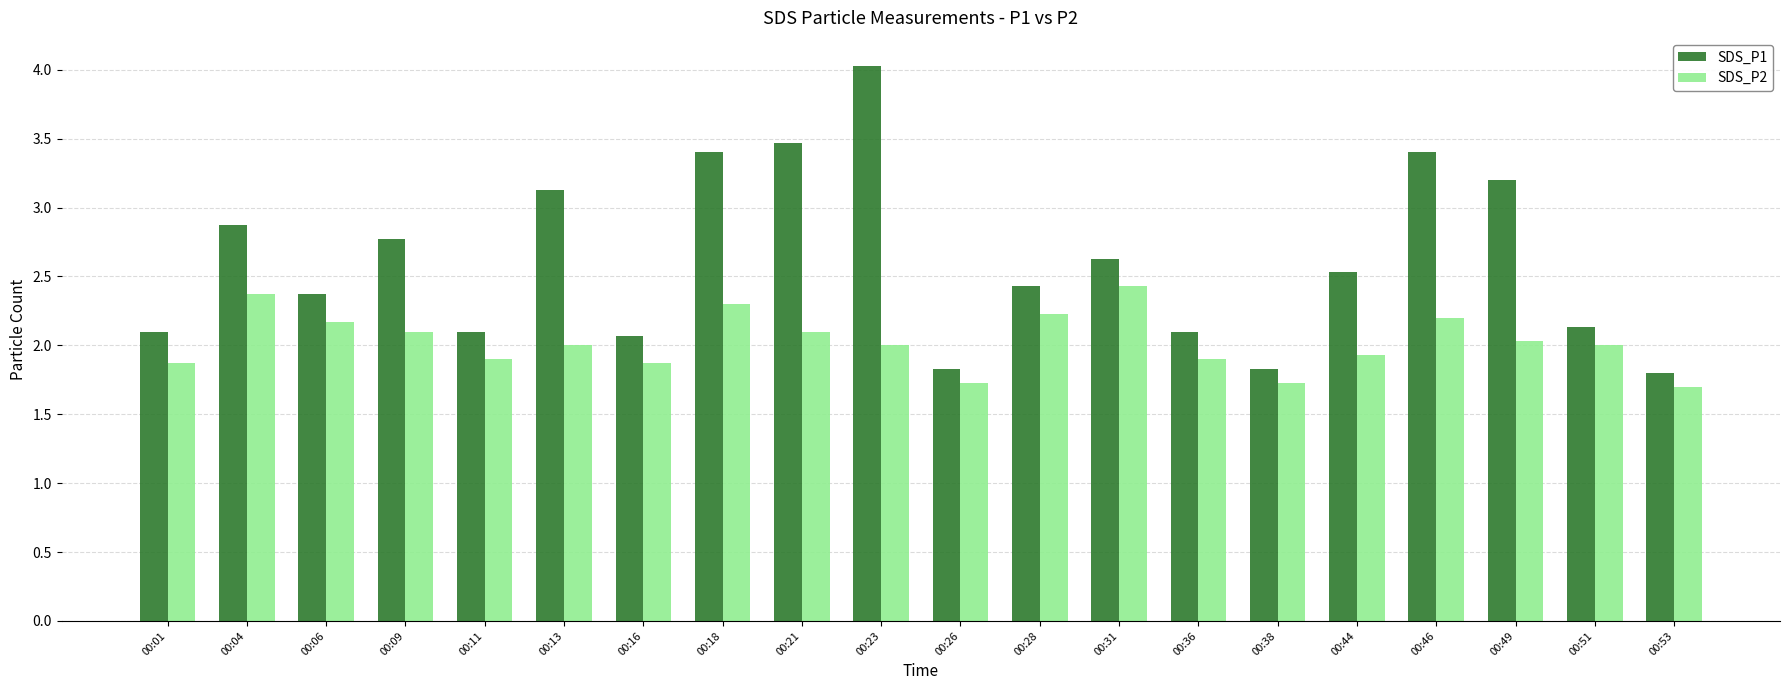

What is the difference between the maximum and second lowest values in the SDS_P1 series?

2.2